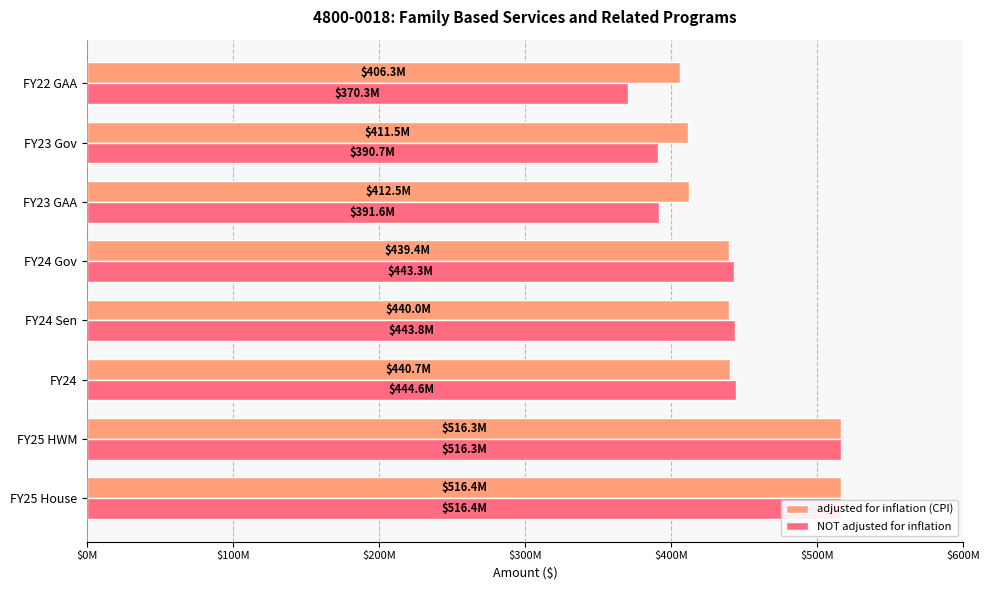

What is the maximum value for NOT adjusted for inflation?

516387762